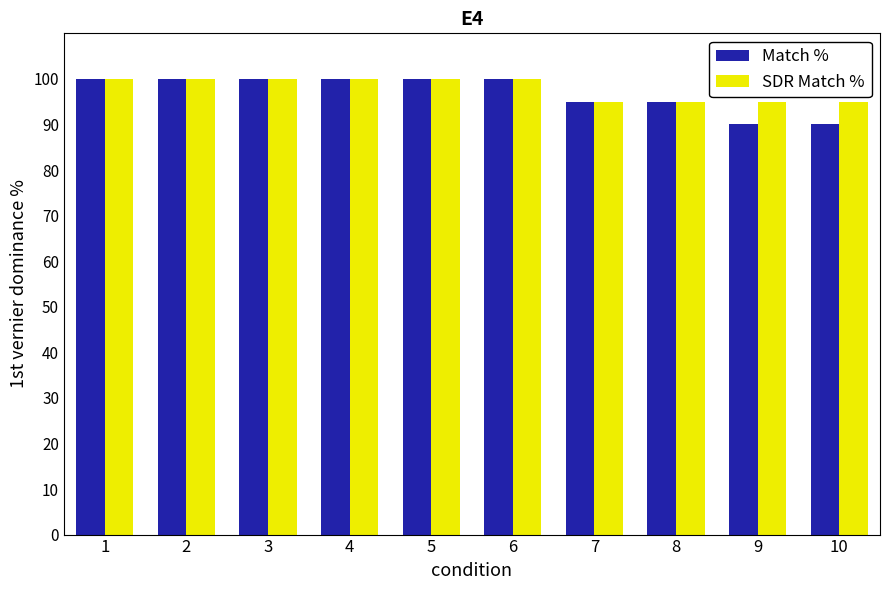

Which series has the widest spread of values?

Match %